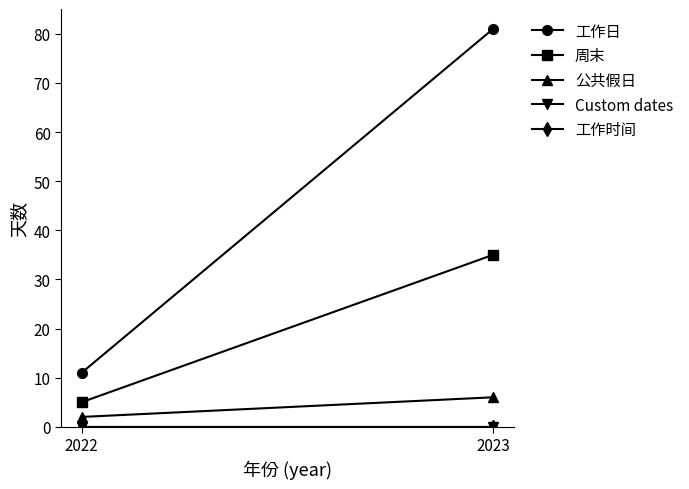

Between 2022 and 2023, which is larger?

2023